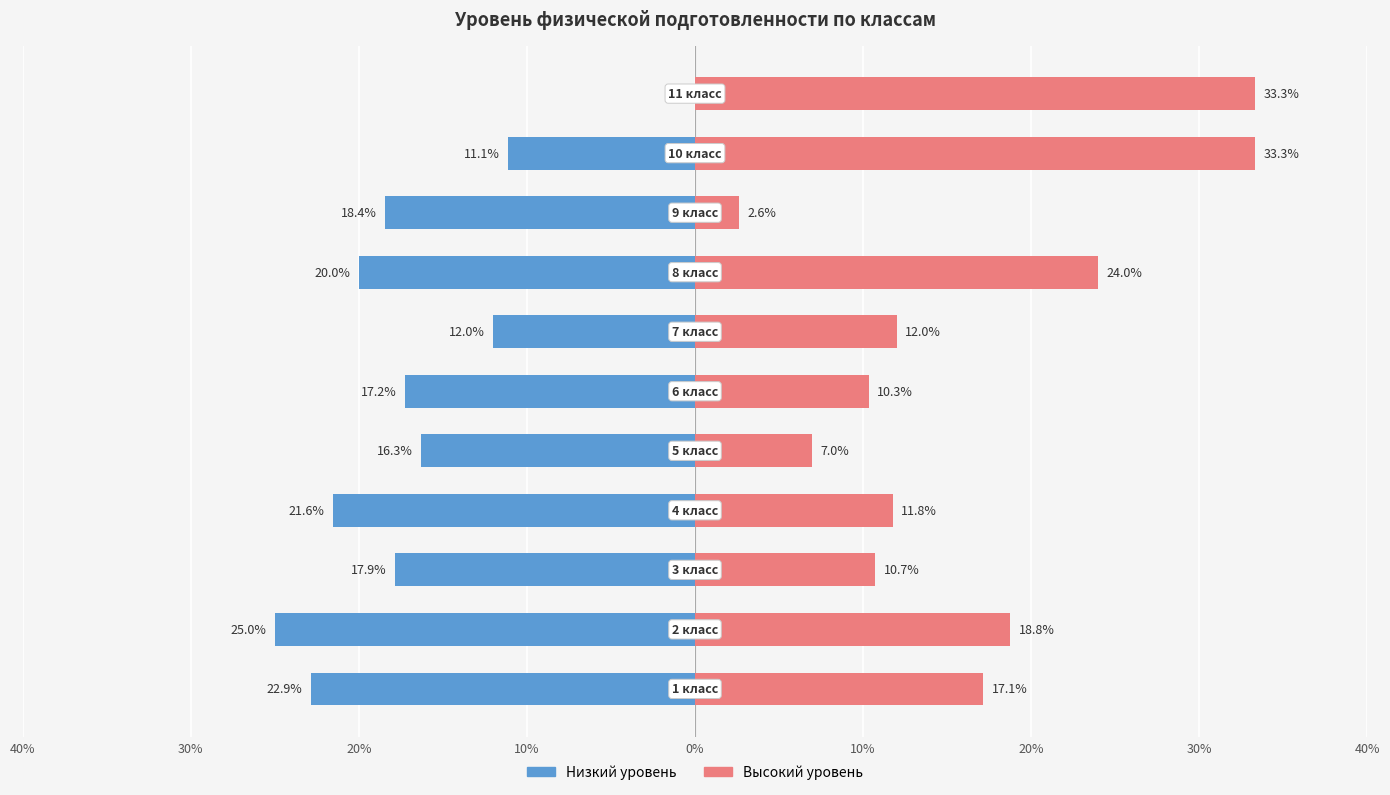

How many groups of bars are there?

11